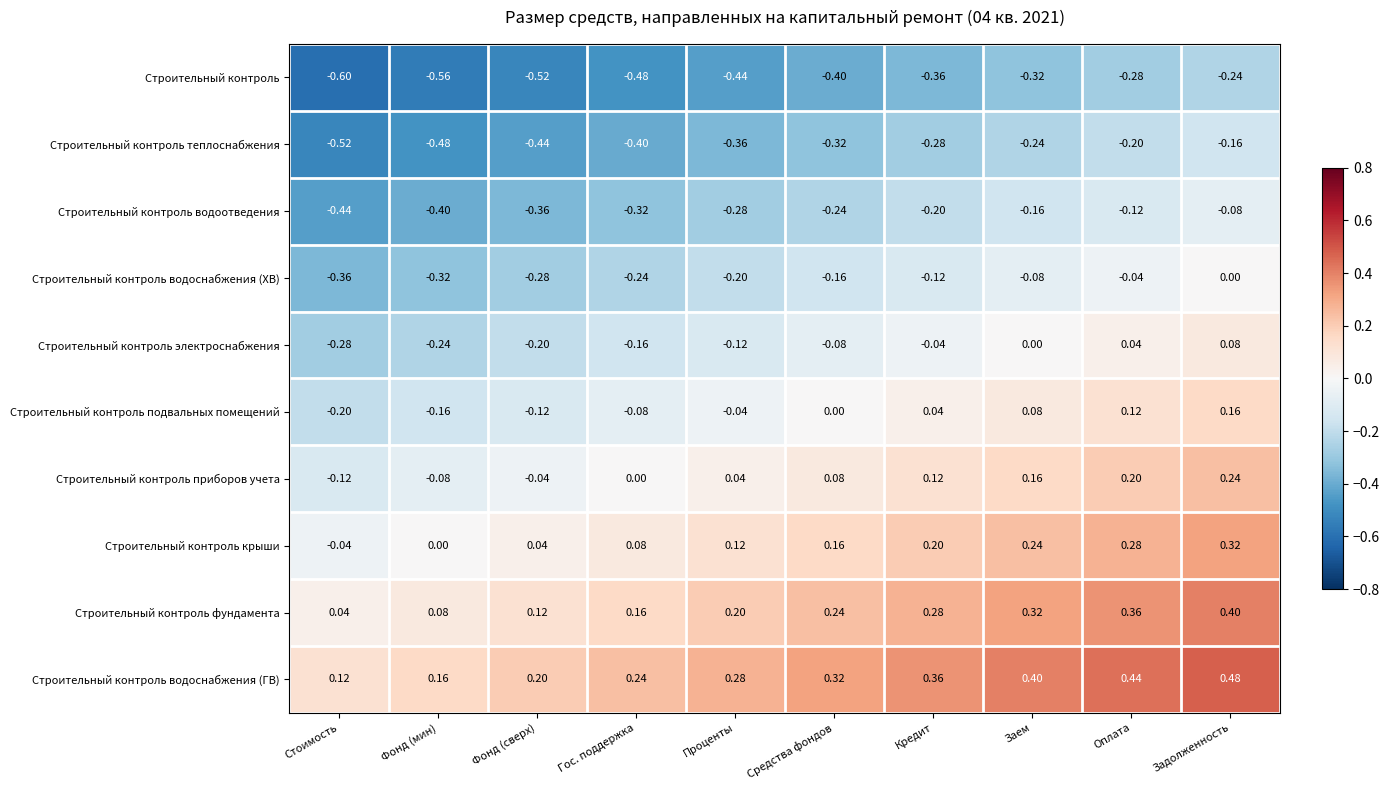

What is the difference between the highest and lowest values at Проценты?

0.7